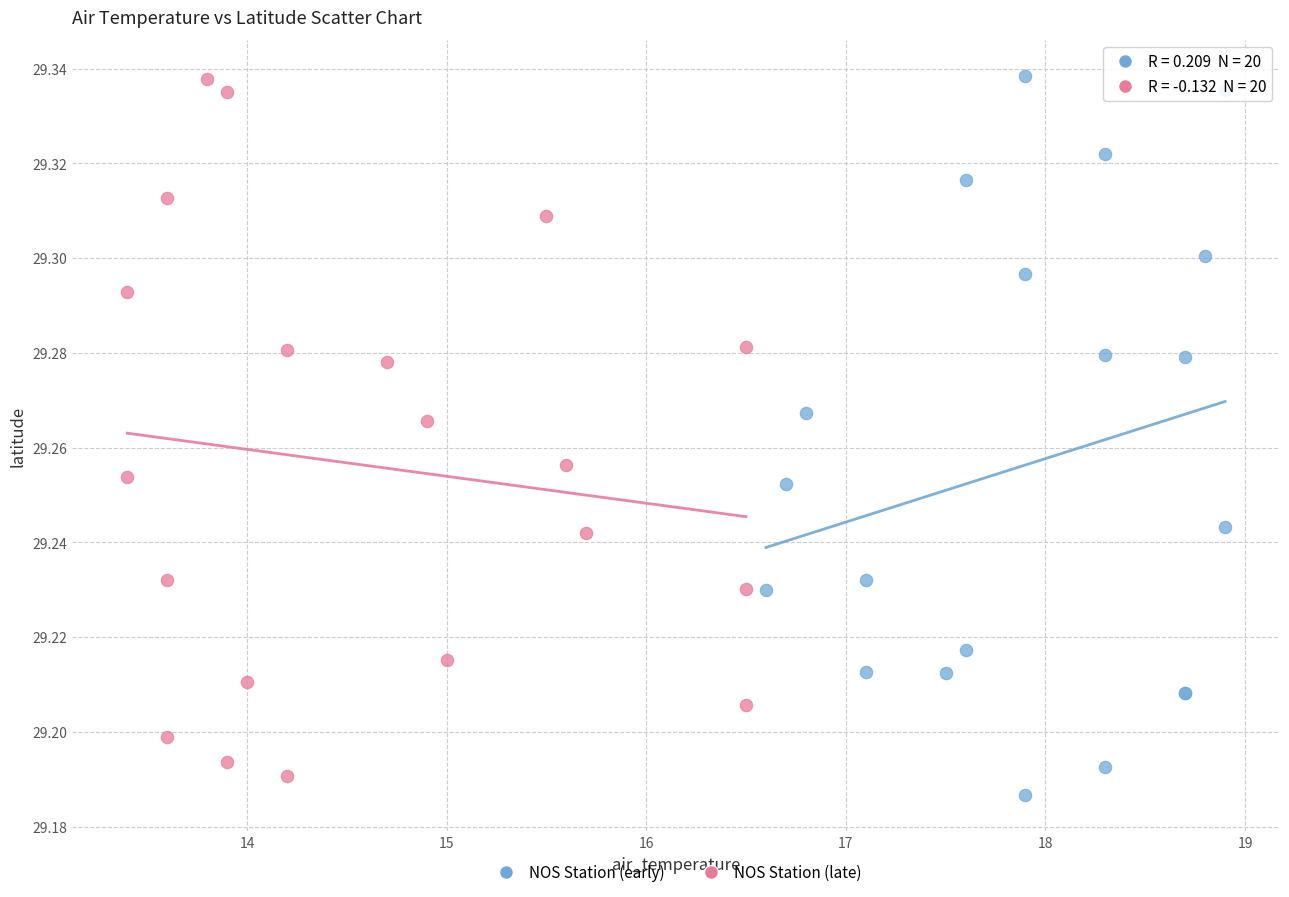

Which series has the largest Y range (max minus min)?

NOS Station (early)